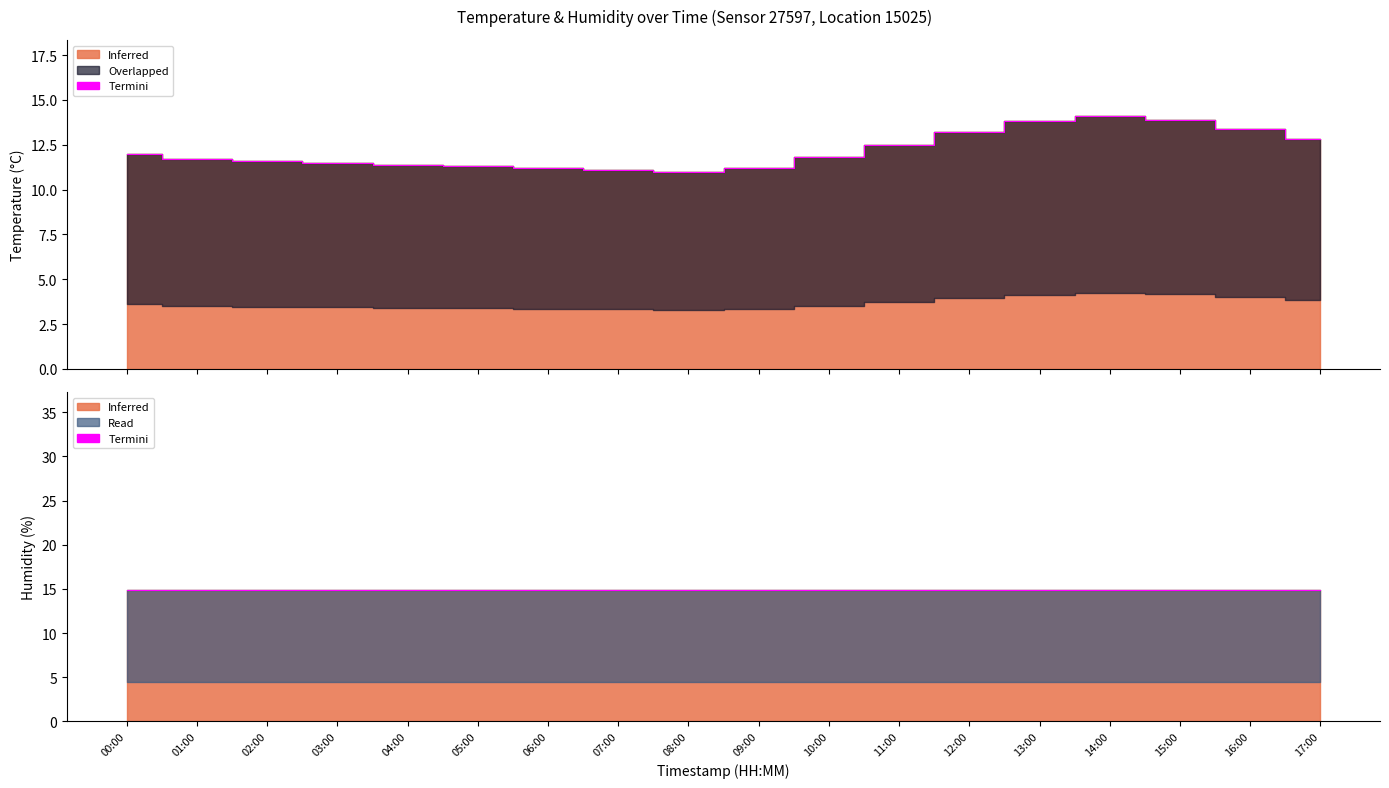

At which category is the sum across all series the highest?

14:00